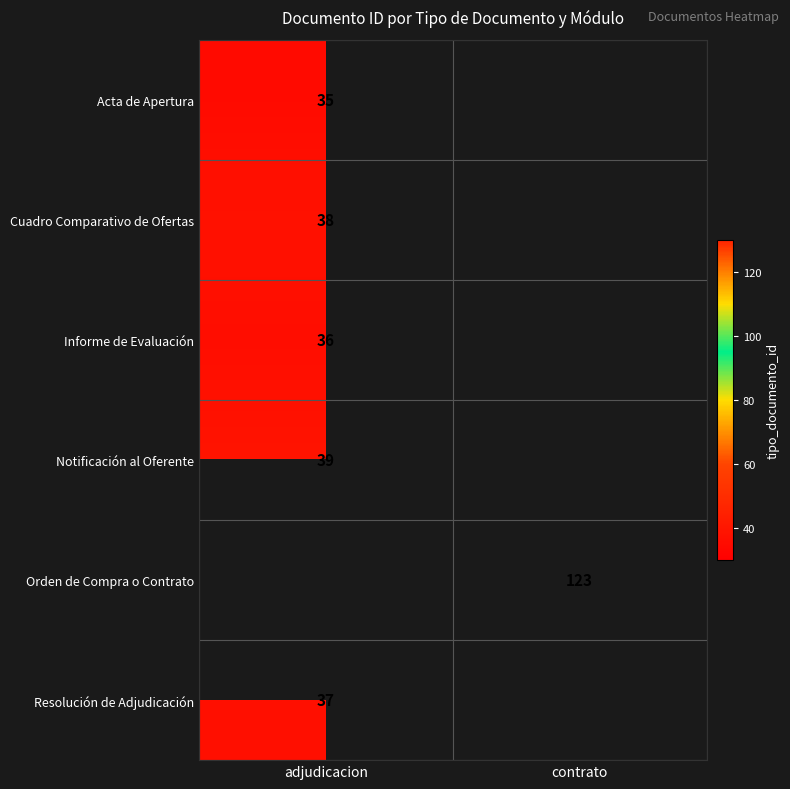

The value of Notificación al Oferente at adjudicacion is 60. True or false?

False